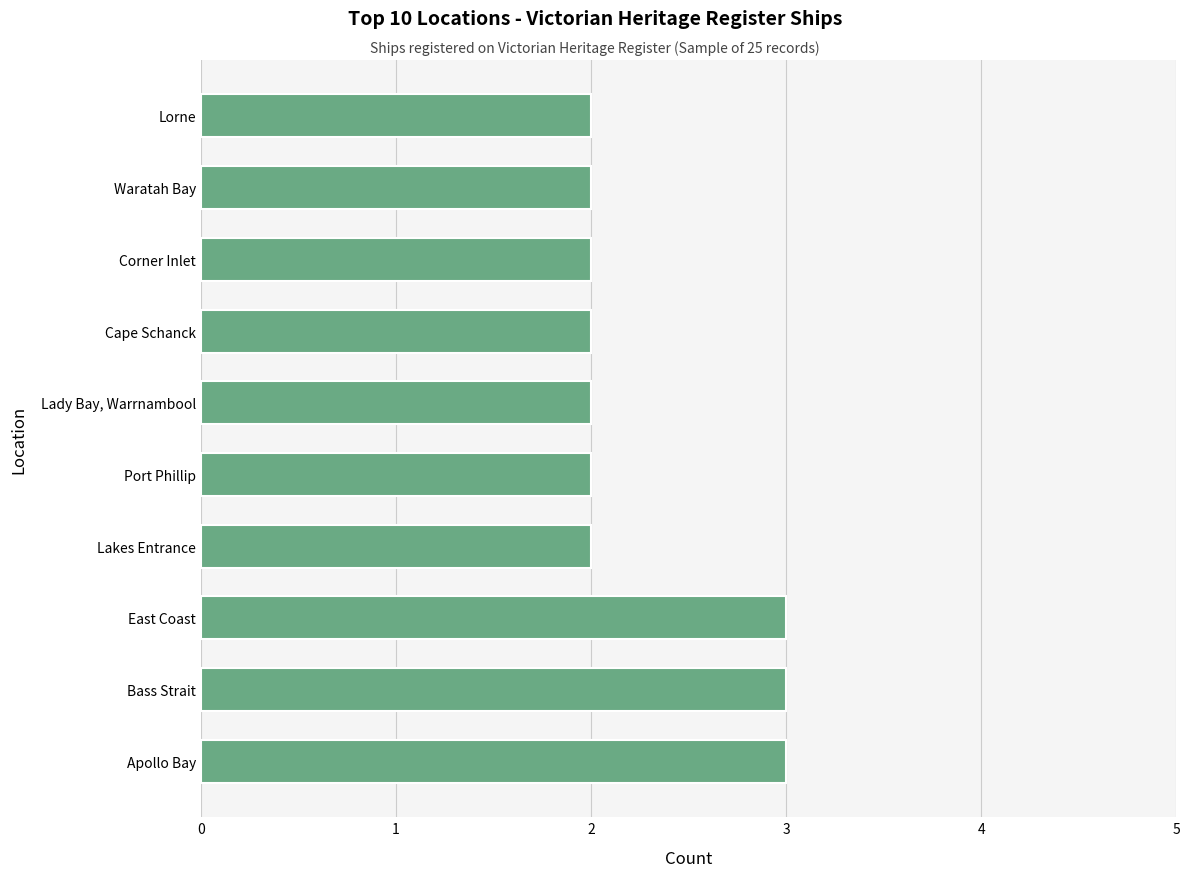

What is the ratio of the value at Corner Inlet to the value at Cape Schanck?

1.0